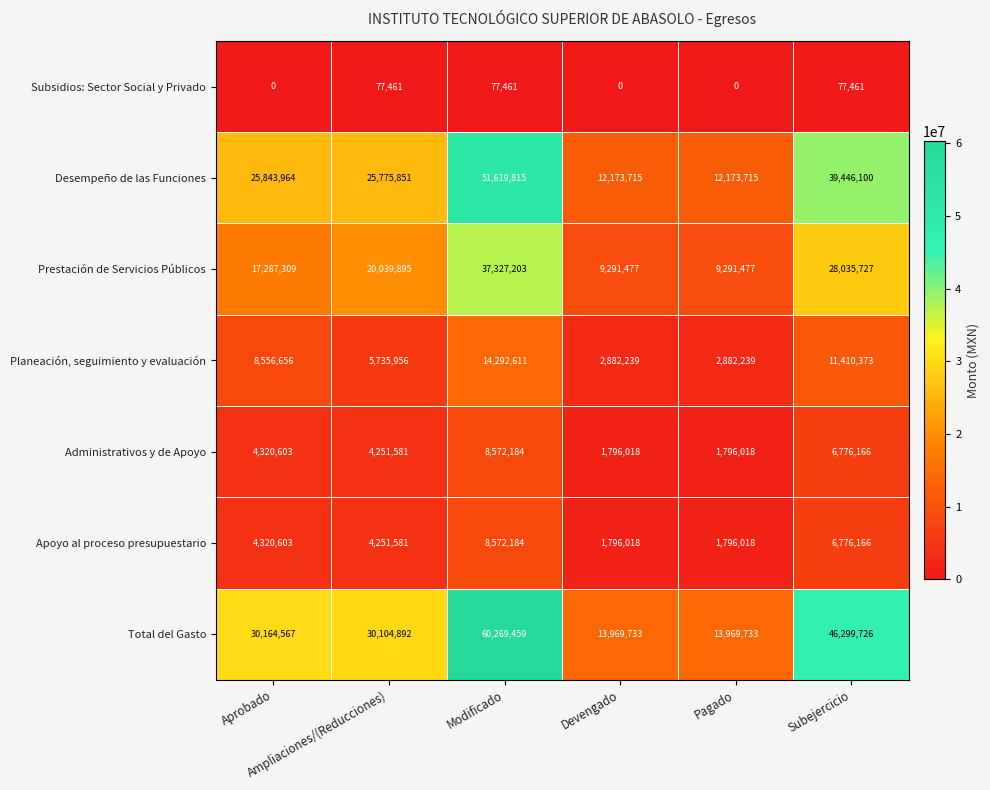

What is the sum of all Desempeño de las Funciones values?

167033160